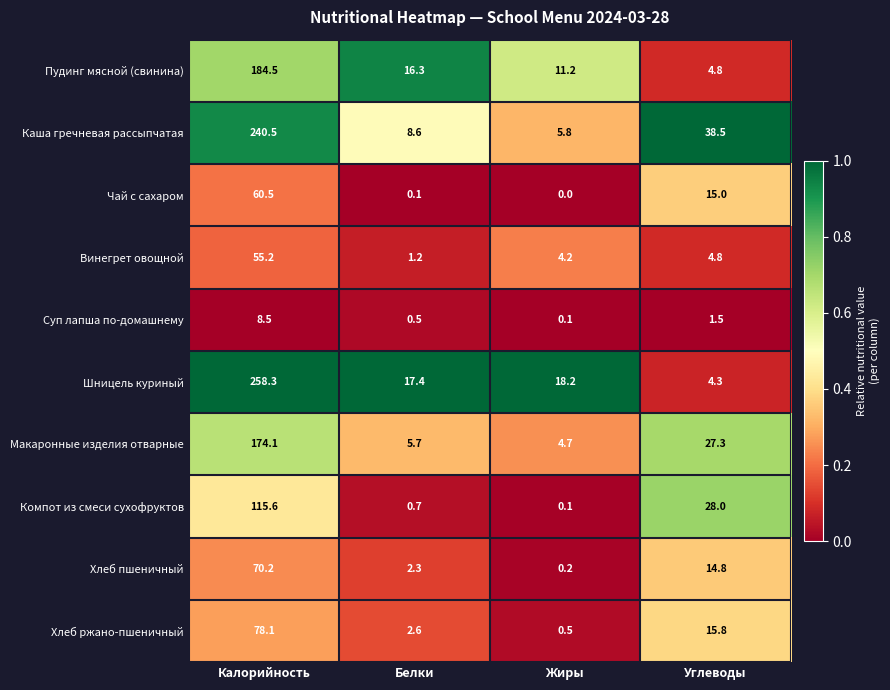

What is the spread (max minus min) of values at Белки?

17.3